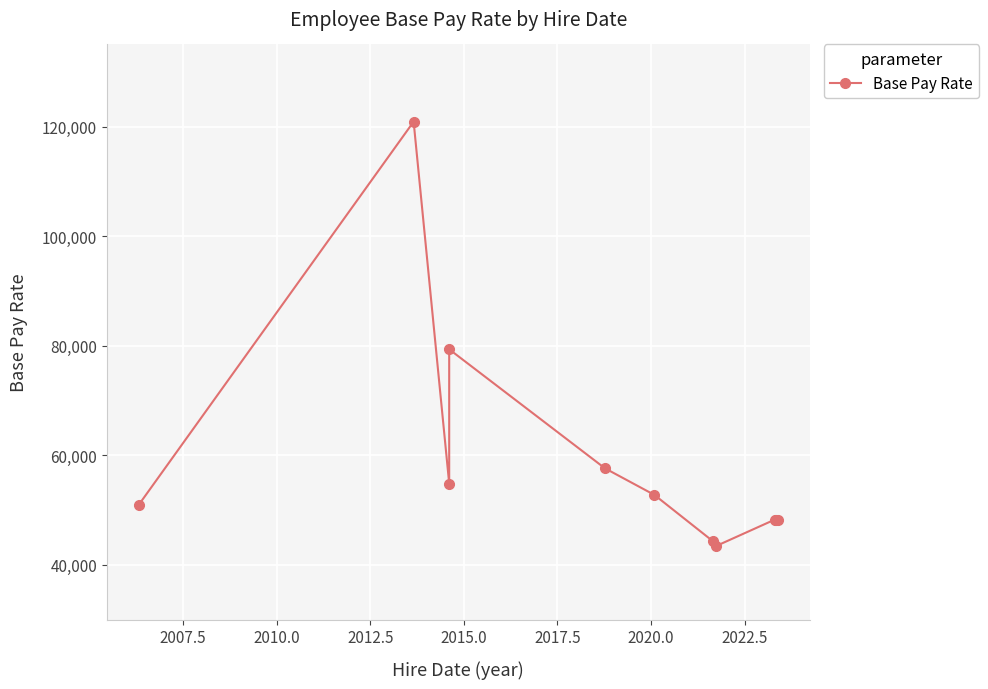

True or false: the data has more than 0 interior local peaks.

True